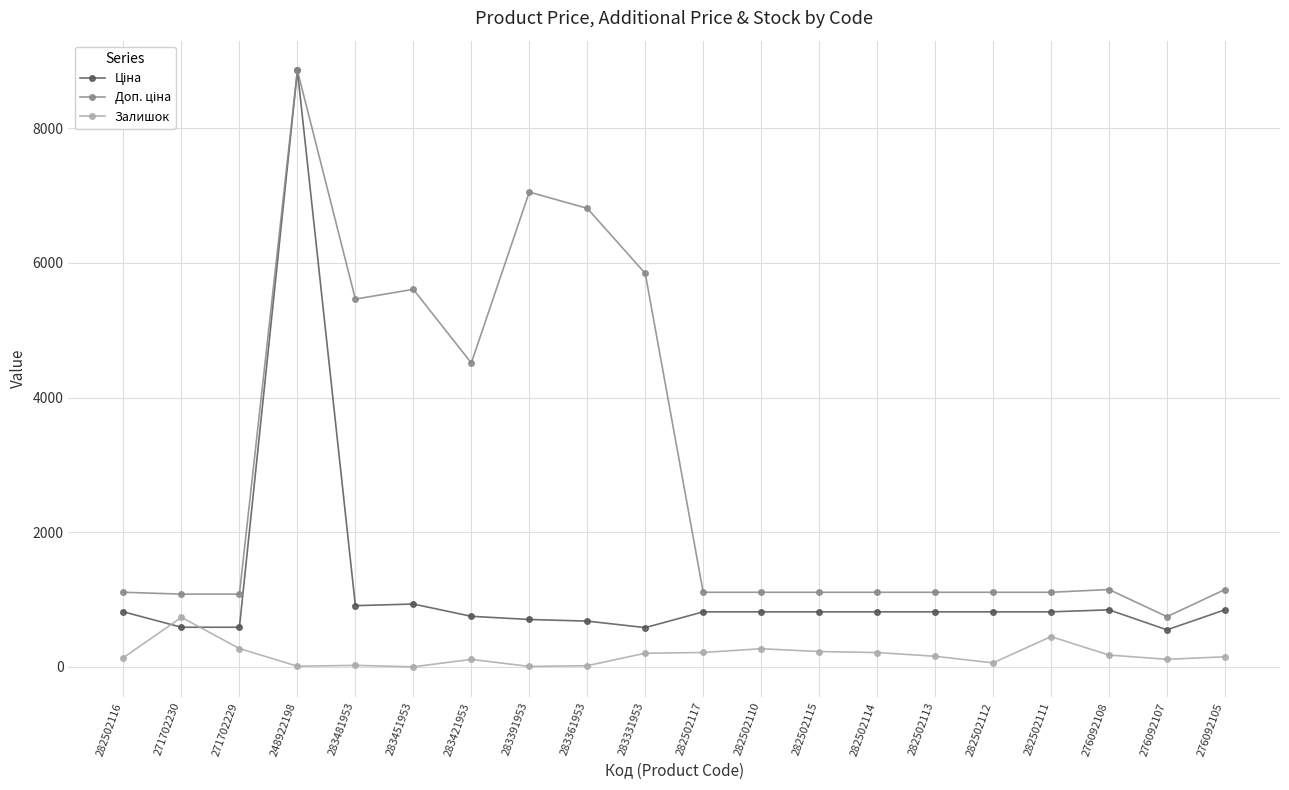

What is the spread (max minus min) of values at 282502115?

880.2